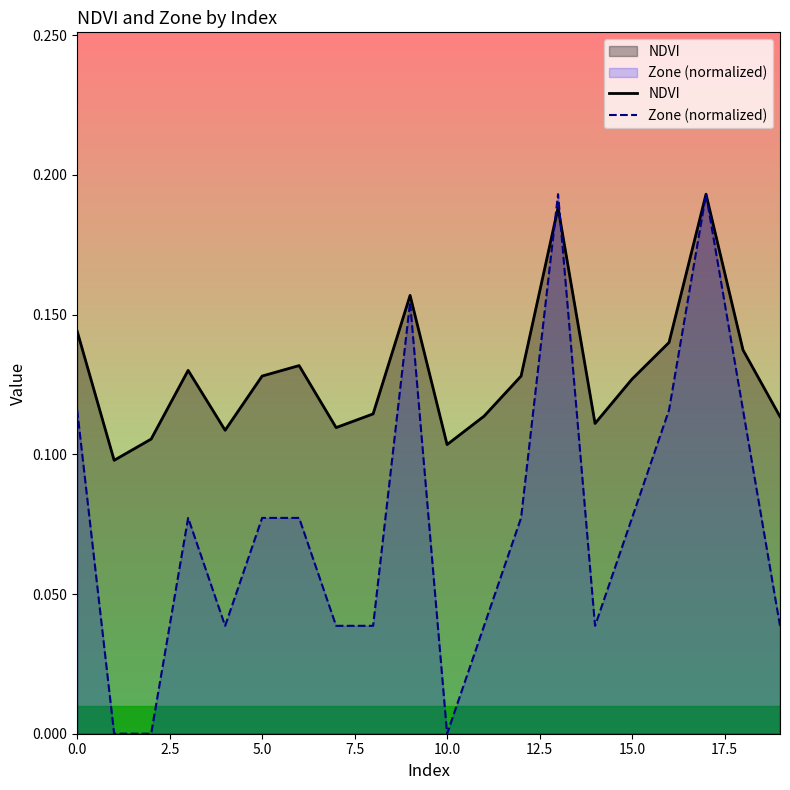

What are all the series names shown in the legend?

NDVI, Zone (normalized)